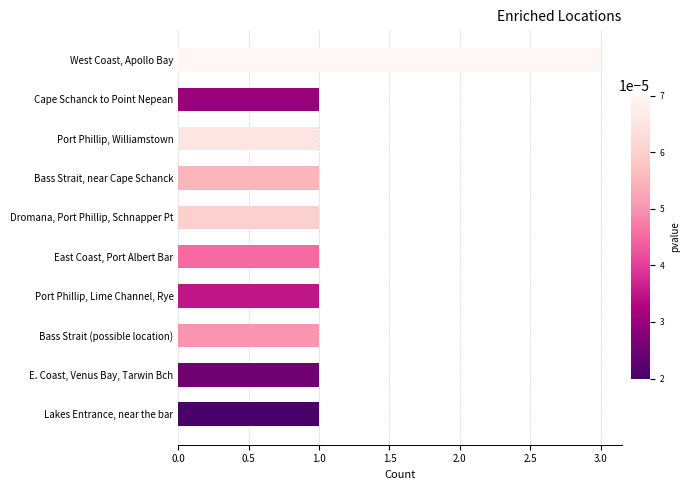

The chart shows a value of 1 at Bass Strait, near Cape Schanck. True or false?

True